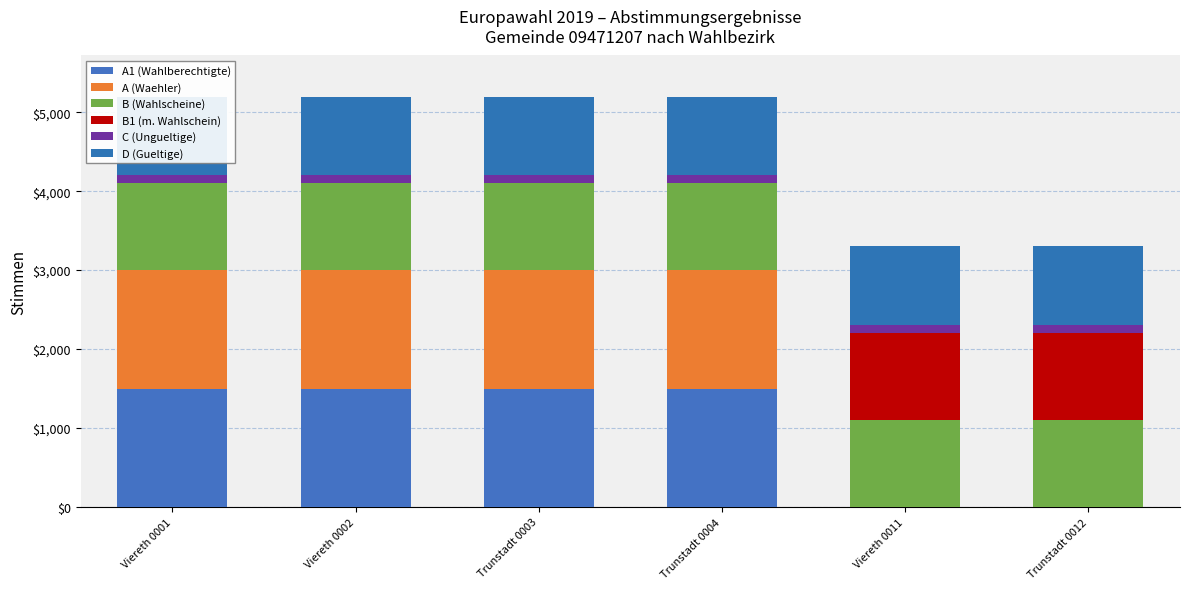

What is the sum of the B (Wahlscheine) values at Trunstadt 0012 and Trunstadt 0003?

2200